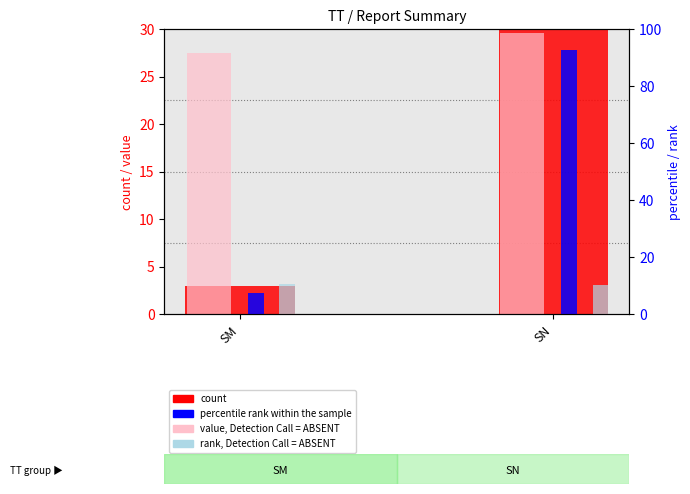

The value, Detection Call = ABSENT series shows 51.2 at SN. True or false?

False